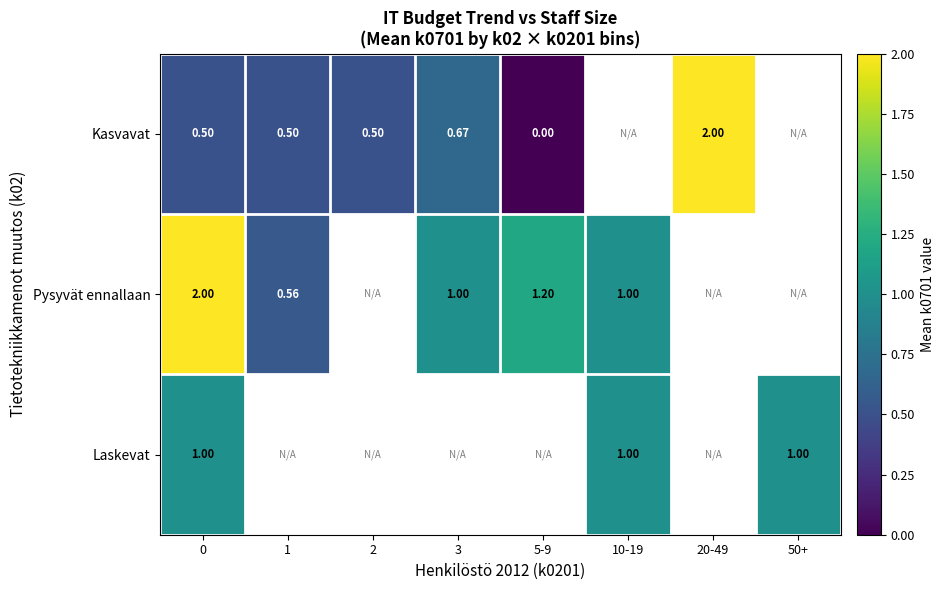

The value of Kasvavat at 0 is 0.5. True or false?

True